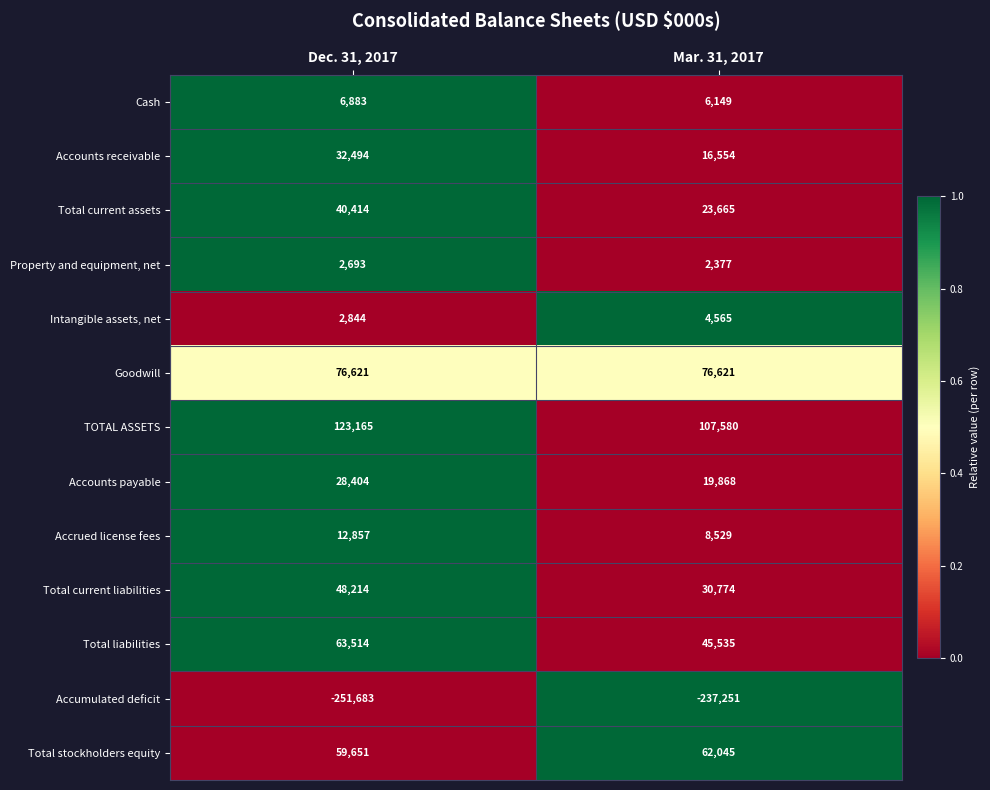

True or false: Cash has a value of 6883 at Dec. 31, 2017.

True